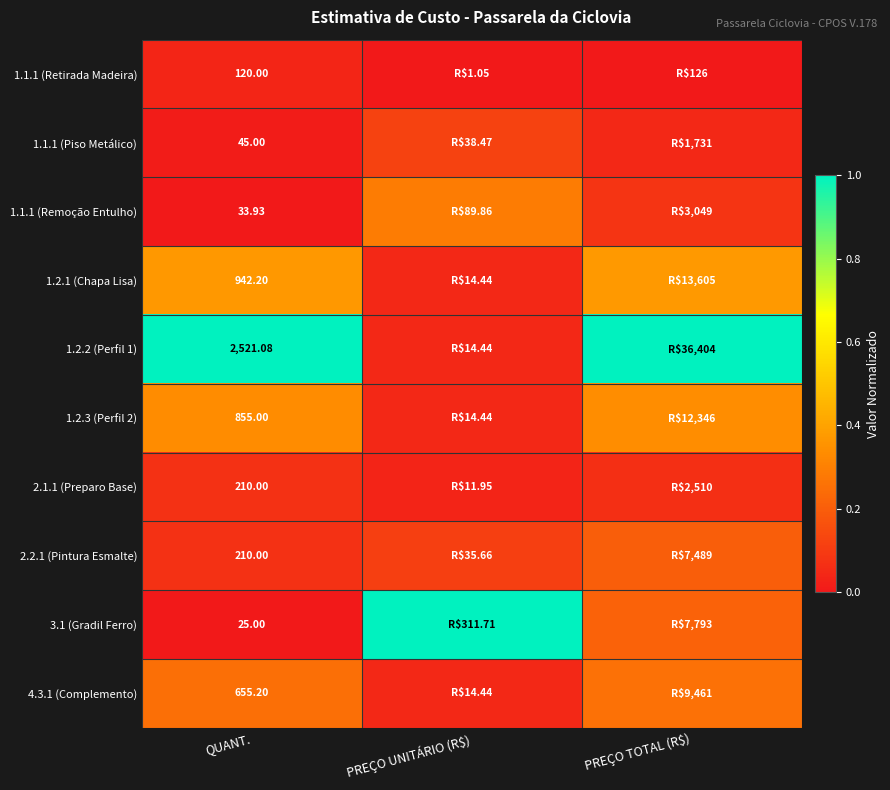

The value of 1.2.3 (Perfil 2) at PREÇO TOTAL (R$) is 0.3. True or false?

True